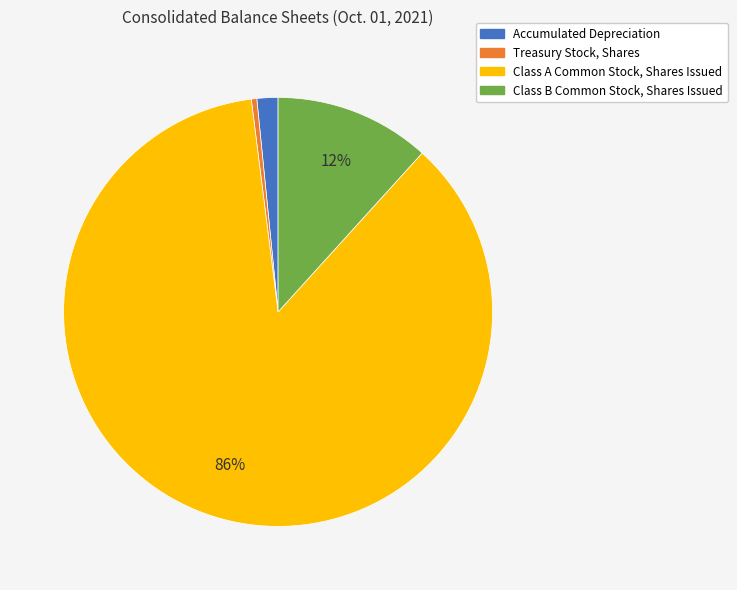

Between Class B Common Stock, Shares Issued and Class A Common Stock, Shares Issued, which is larger?

Class A Common Stock, Shares Issued